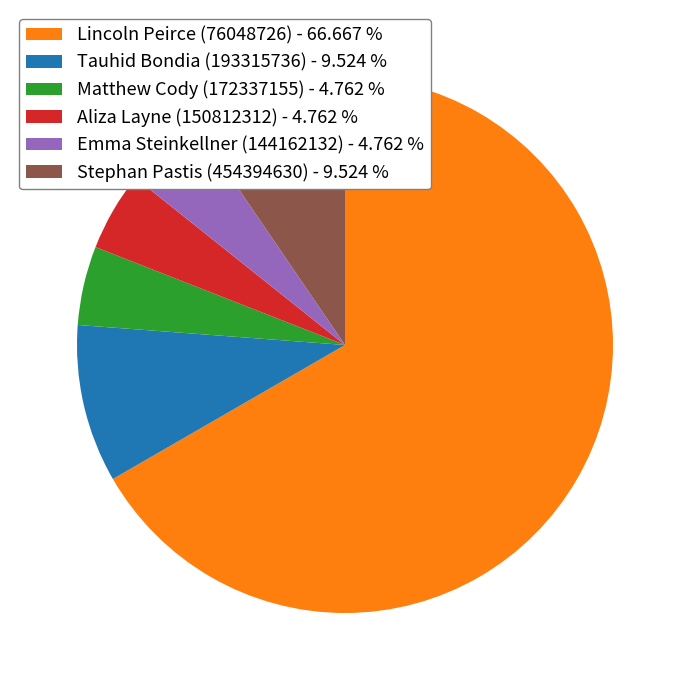

Does Lincoln Peirce (76048726) - 66.667 % account for over 50% of the chart?

Yes